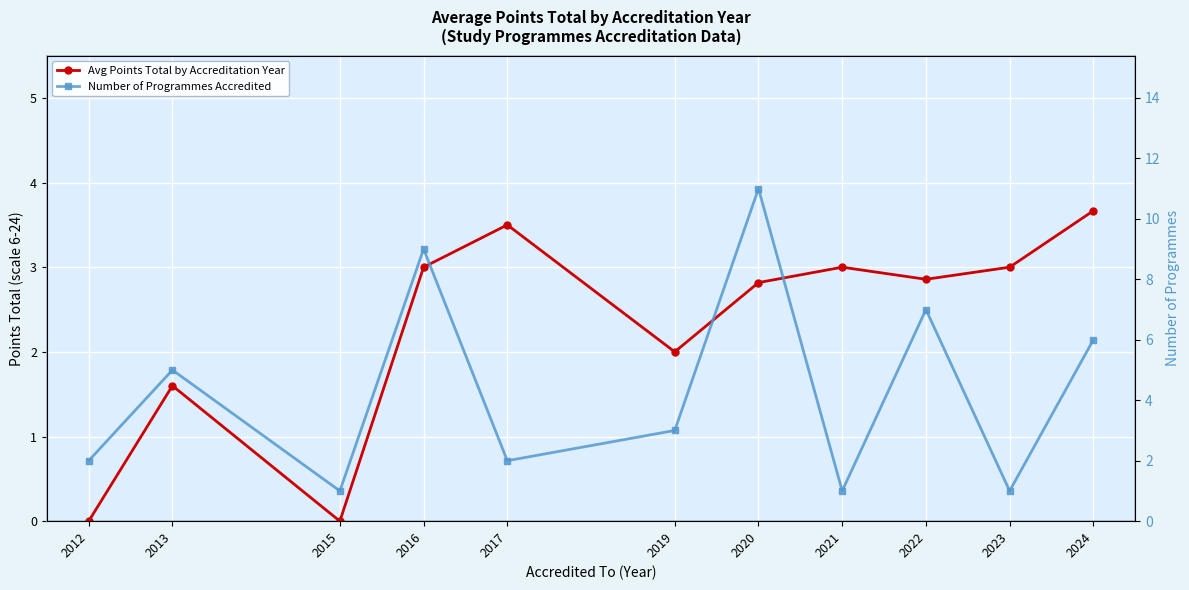

True or false: Number of Programmes Accredited and Avg Points Total by Accreditation Year intersect in this chart.

True